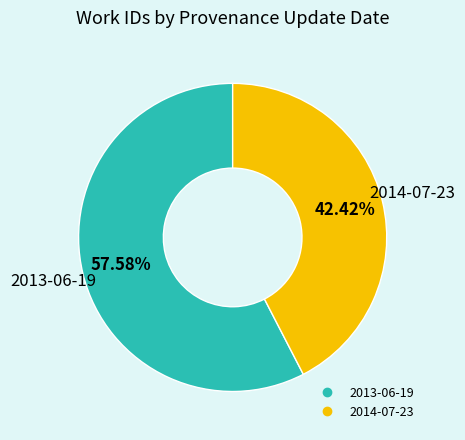

Which has a higher value, 2014-07-23 or 2013-06-19?

2013-06-19